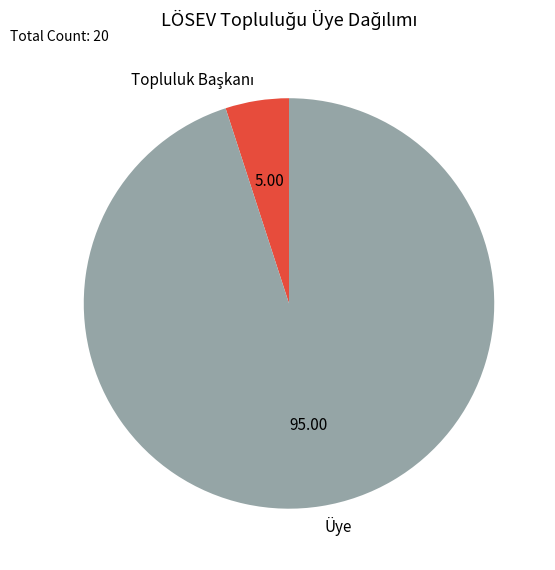

Does Üye represent more than half of the total?

Yes